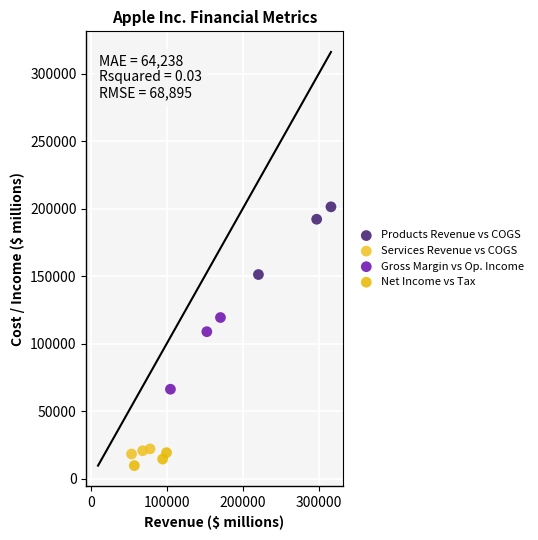

Which series contains the highest Y value?

Products Revenue vs COGS